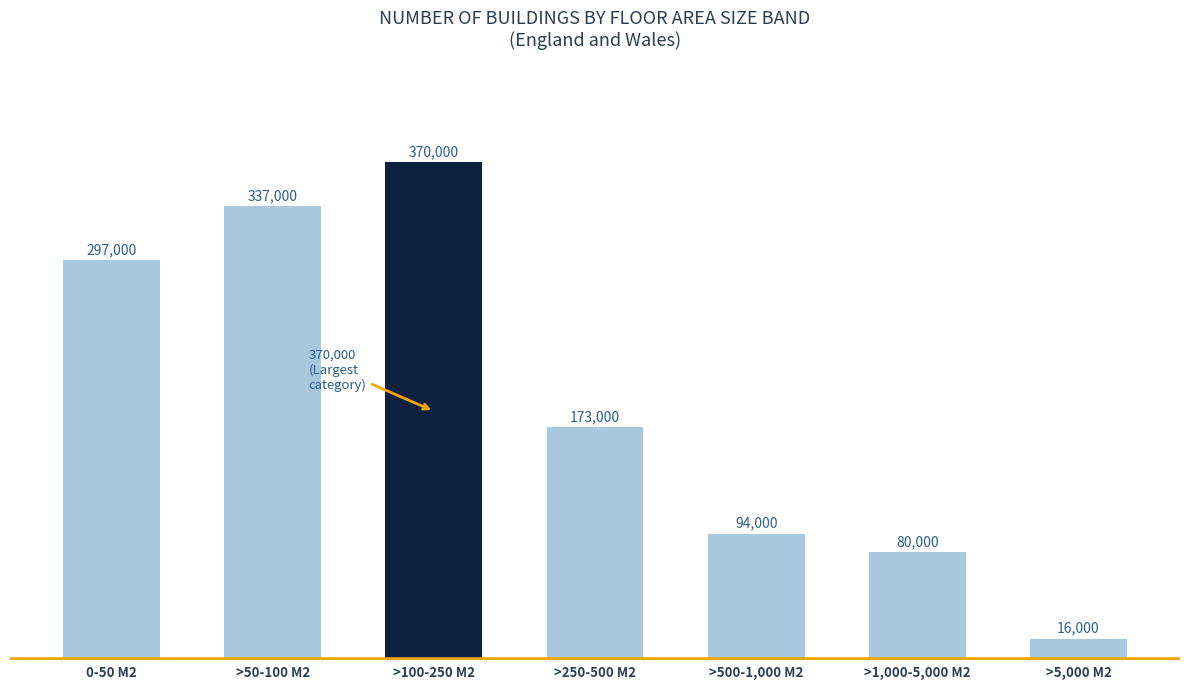

What is the maximum value shown in the chart?

370000